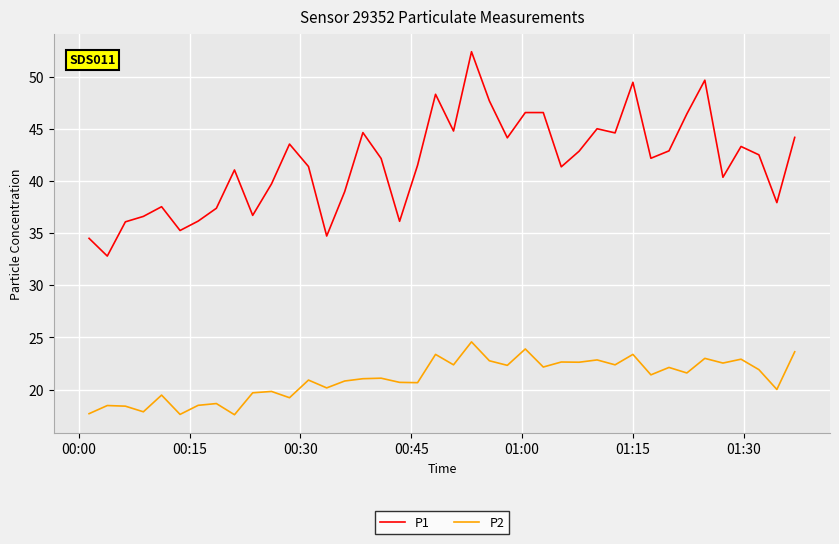

True or false: P2 and P1 cross at least once.

False